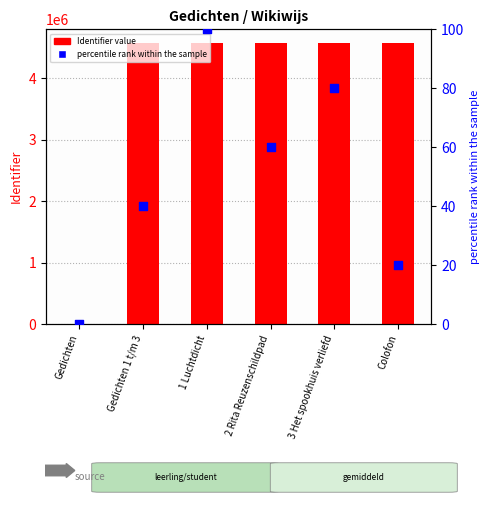

Which series contains the highest Y value?

Identifier value